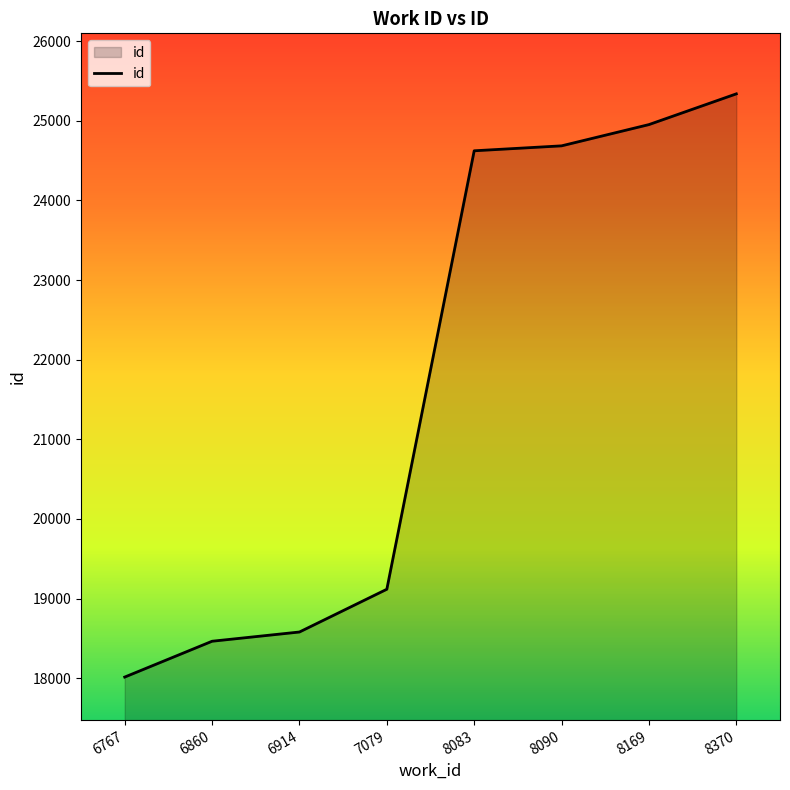

What is the difference between the maximum and second lowest values?

6875